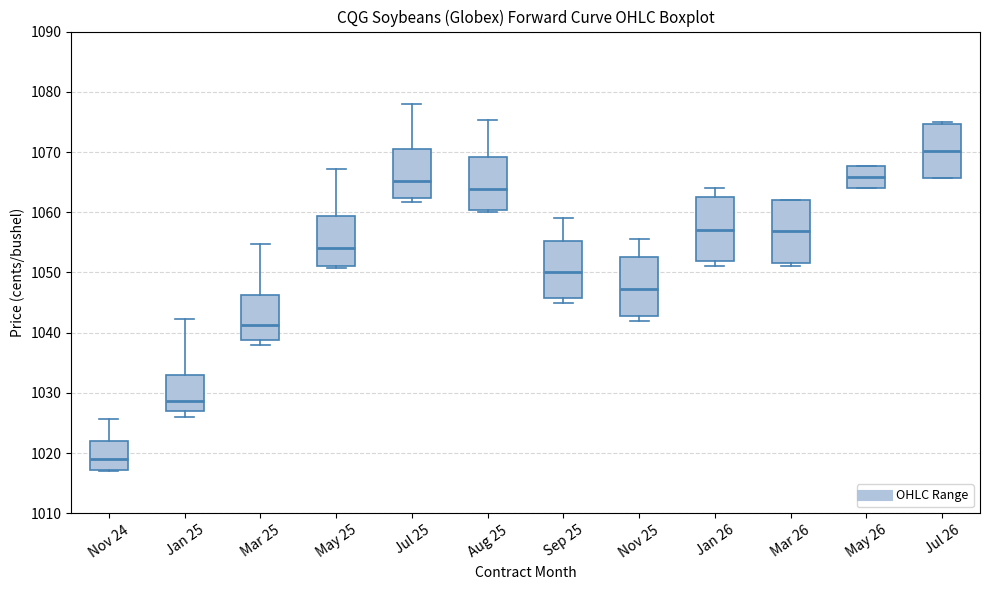

Which box's median line is the highest?

Jul 26